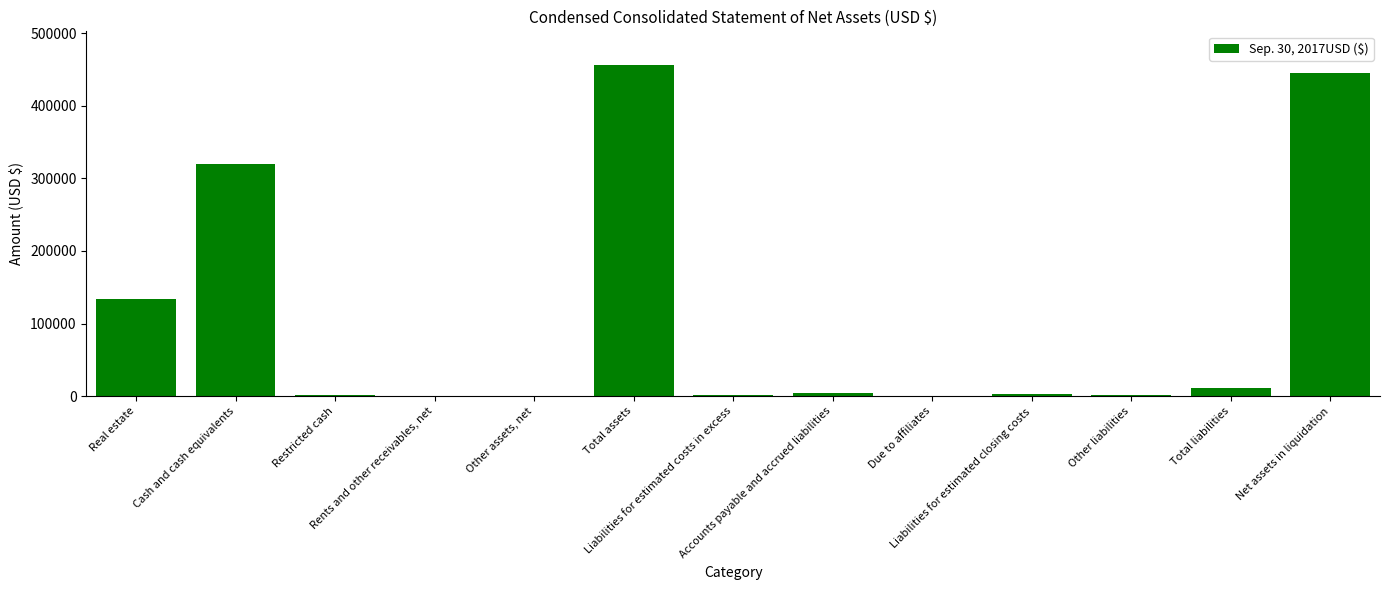

Read the value at Real estate.

134343